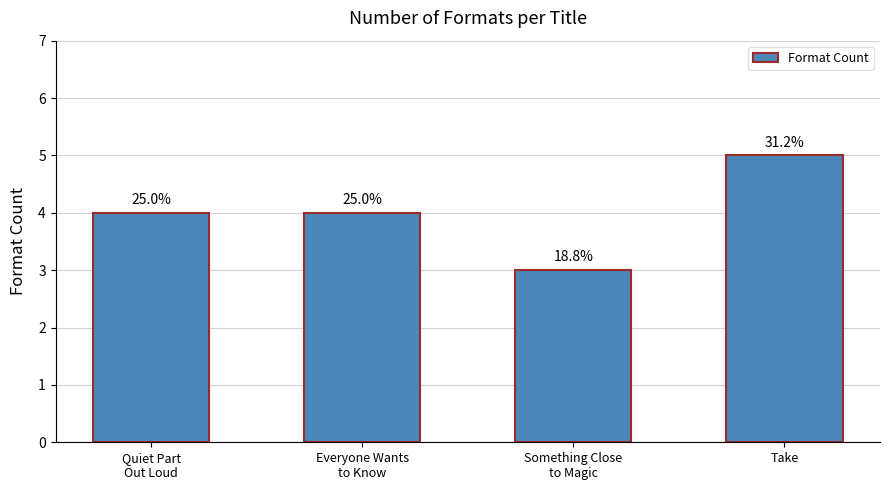

What is the label of the 4th bar from the right?

Quiet Part
Out Loud